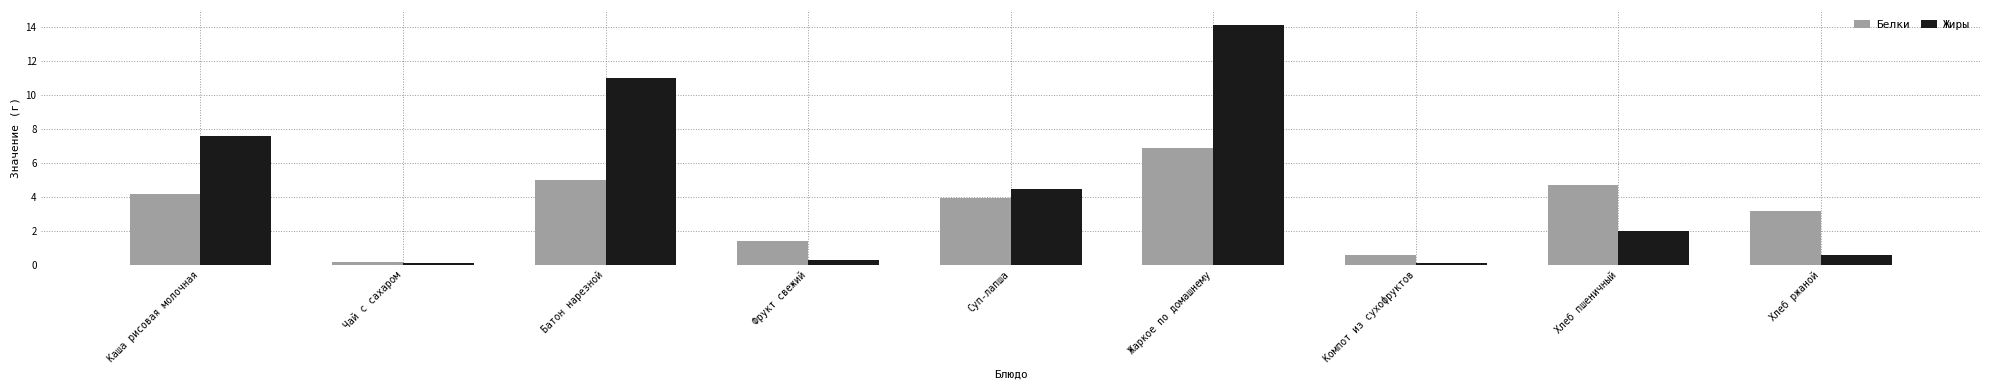

What is the difference between the maximum and minimum values in the Жиры series?

14.0